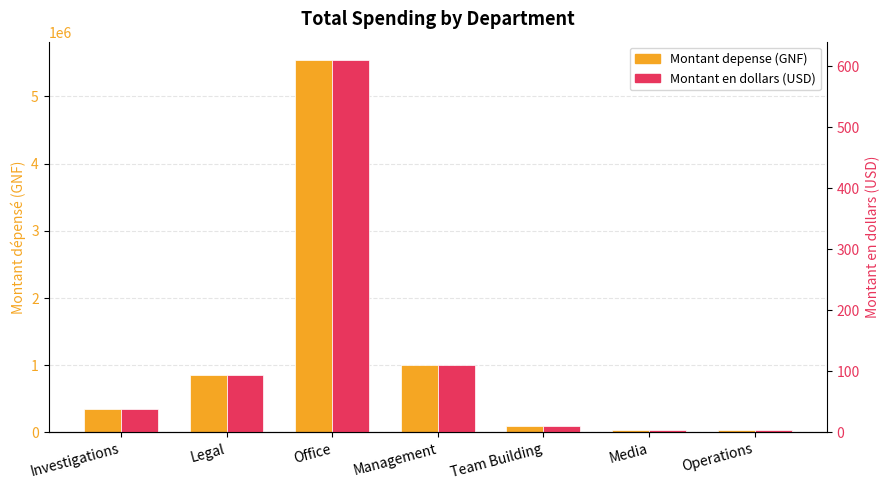

At which category is the sum across all series the highest?

Office